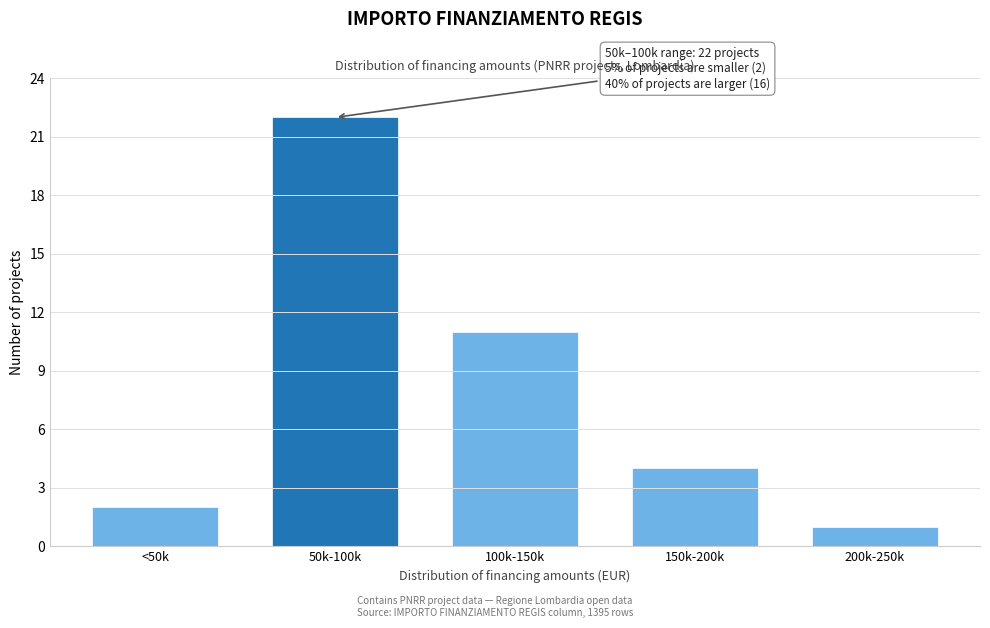

Reading left to right, list all the values displayed in this chart.

2	22	11	4	1